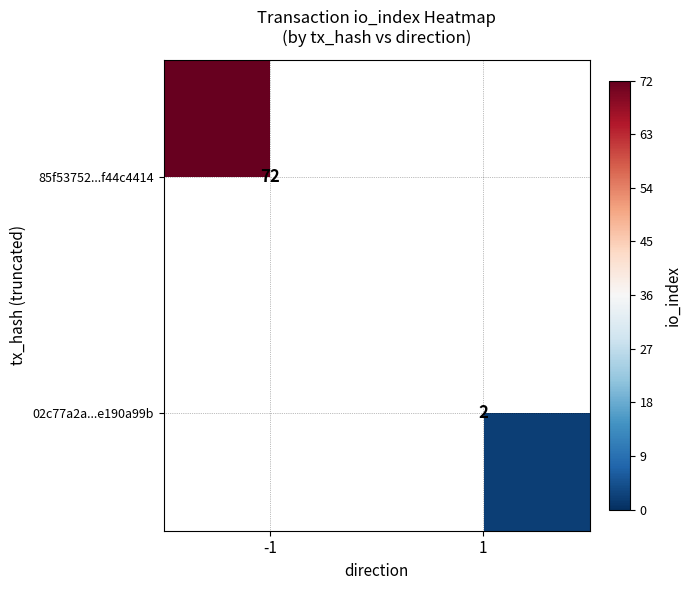

What is the maximum value shown in the chart?

72.0